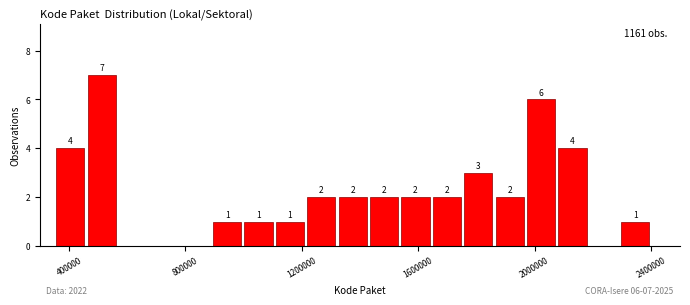

Read against the x-axis, roughly where is the centre of the tallest bar?

500000